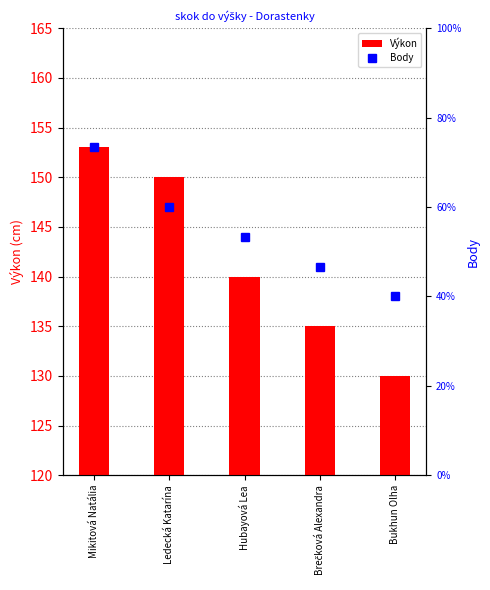

At which label is Body closest to 8?

Hubayová Lea